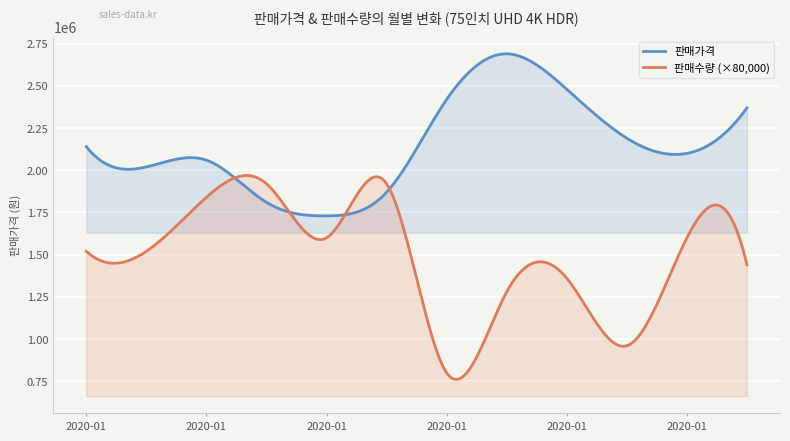

List the series in order of their overall mean, lowest first.

판매수량 (×80,000), 판매가격